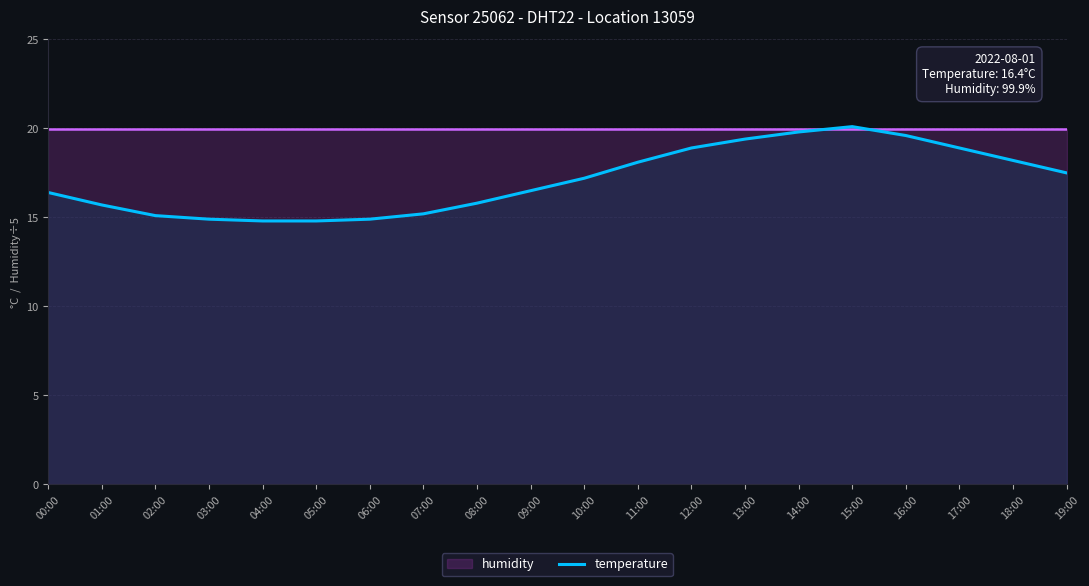

True or false: there are more than 1 points higher than both neighbors.

False